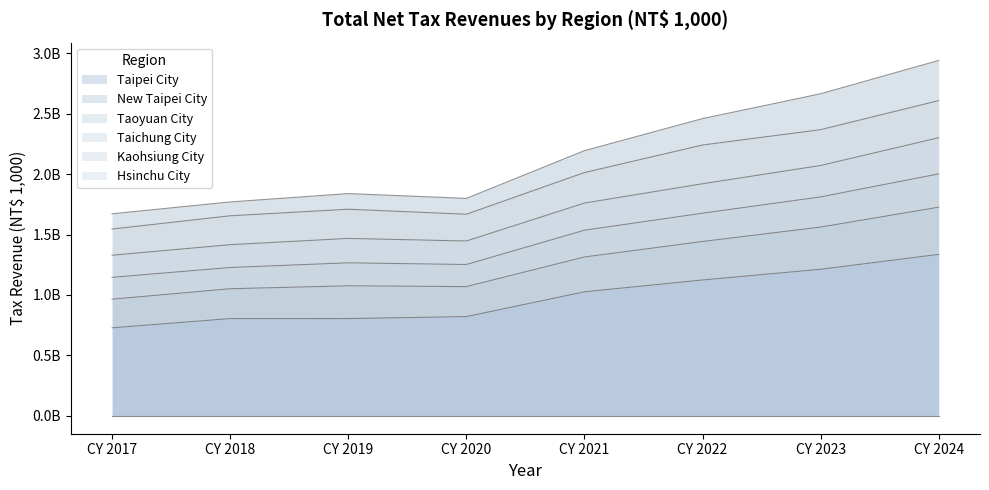

At how many categories does at least one series exceed 2236762127?

3